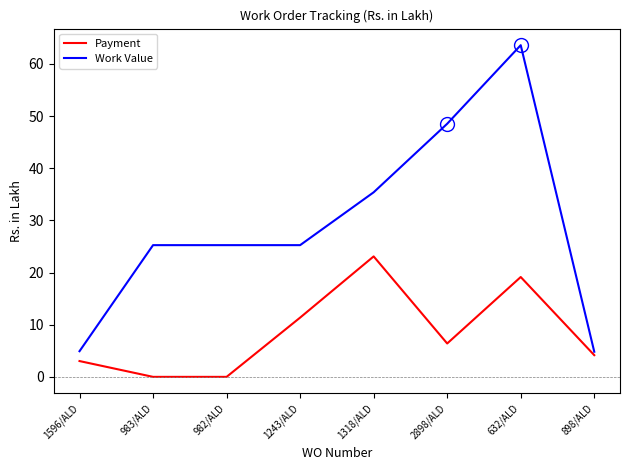

True or false: Work Value has more than 2 interior local peaks.

False